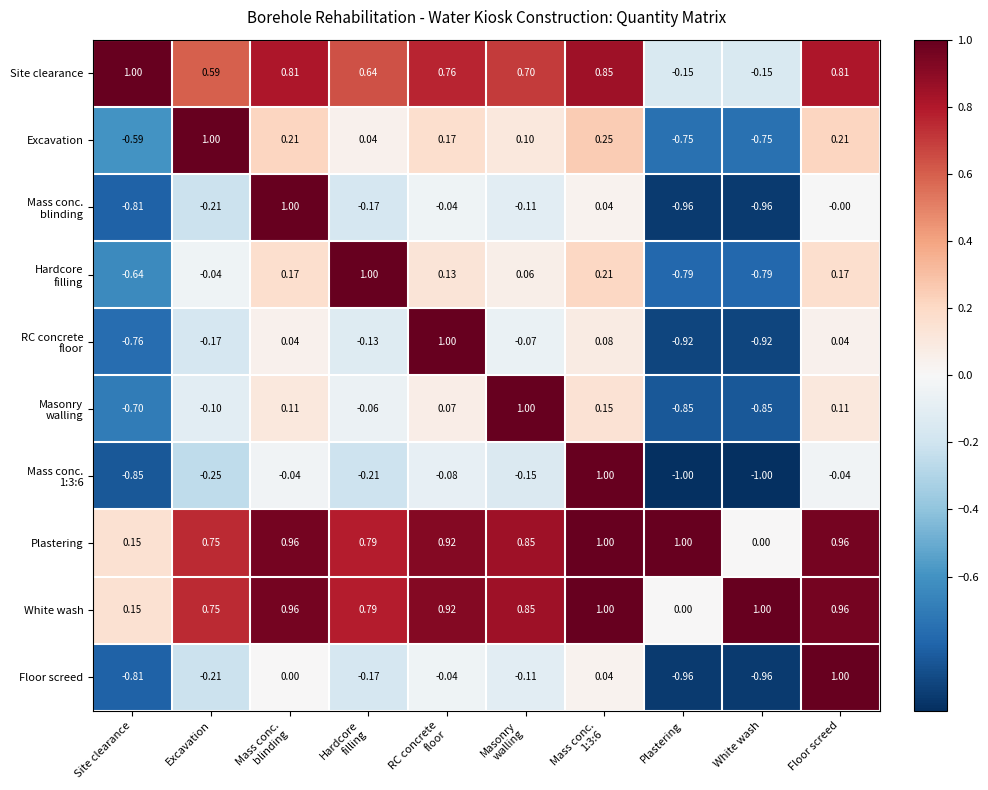

Is the value of Plastering at Site clearance greater than the value of Floor screed at White wash?

Yes